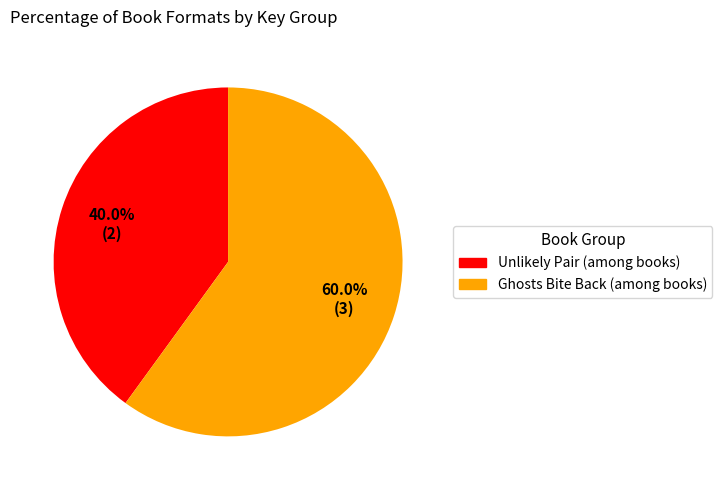

Is there a majority slice in this chart?

Yes